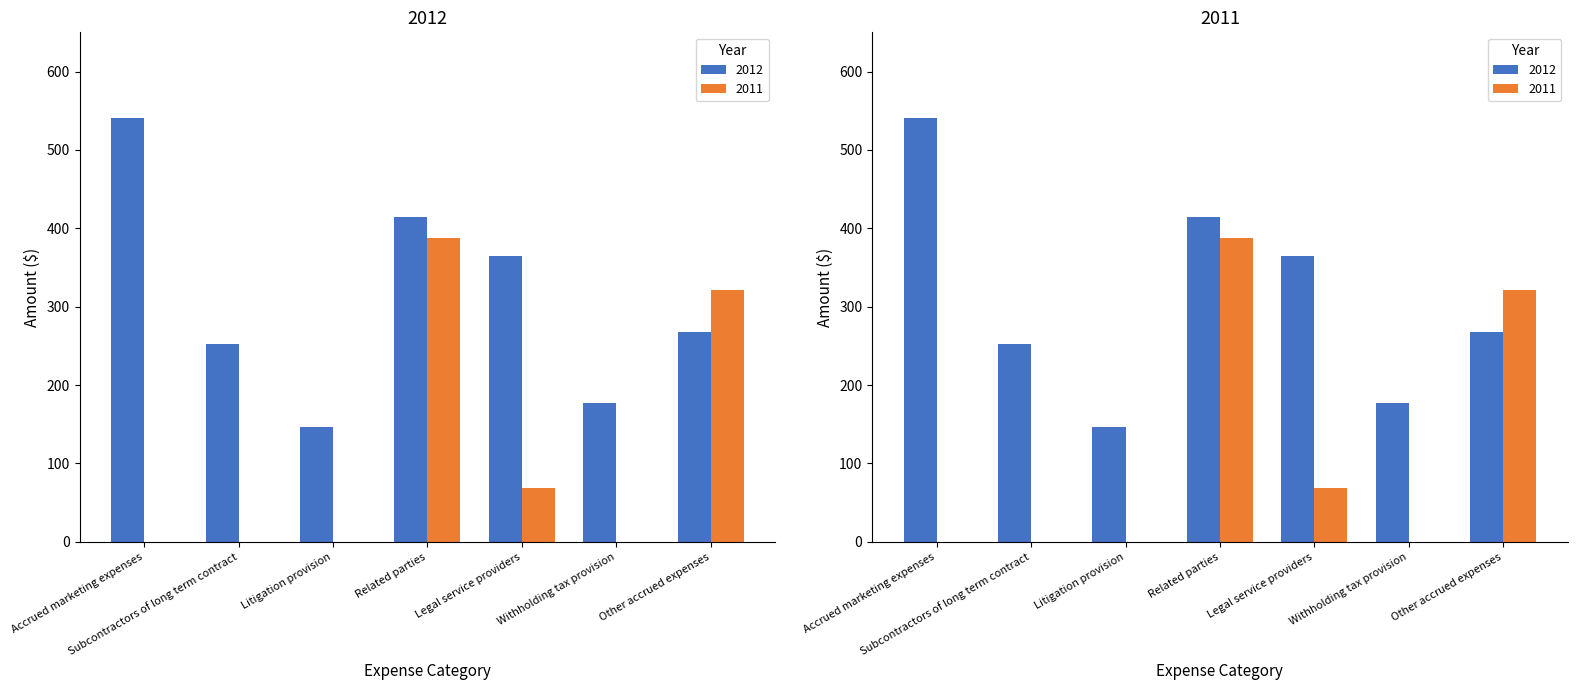

Which category has the highest value in the 2011 series?

Related parties